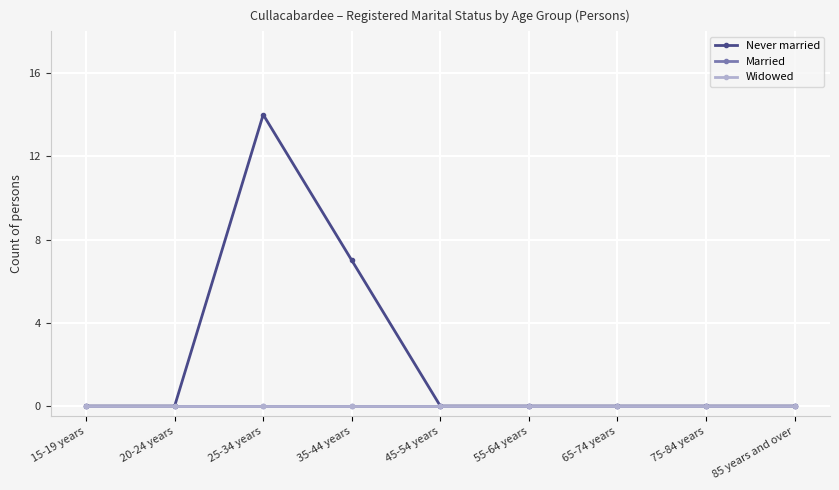

What is the sum of all Never married values?

21